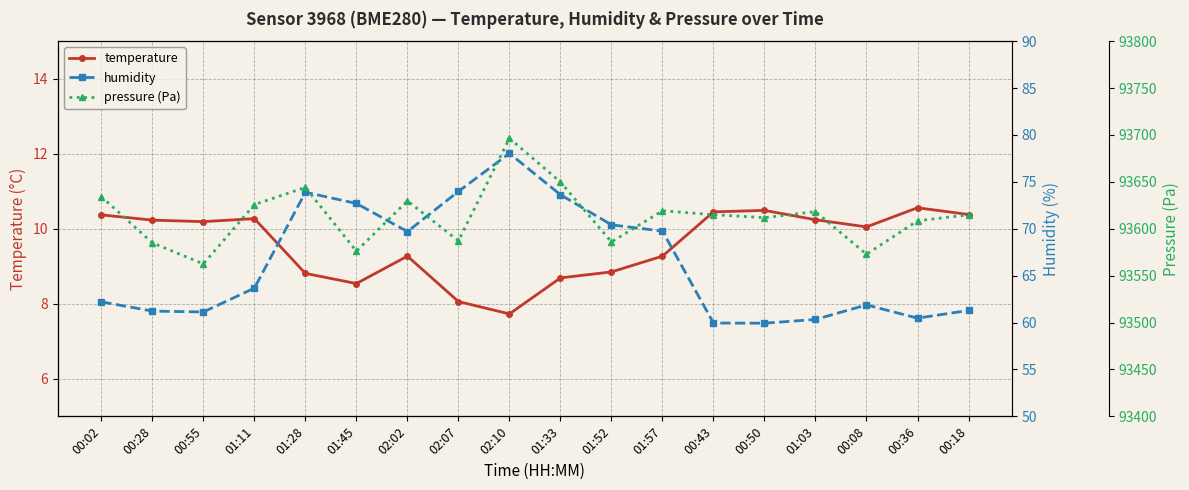

Reading left to right, extract all data points from this chart.

temperature: 00:02=10.4	00:28=10.2	00:55=10.2	01:11=10.3	01:28=8.8	01:45=8.5	02:02=9.3	02:07=8.1	02:10=7.7	01:33=8.7	01:52=8.8	01:57=9.3	00:43=10.4	00:50=10.5	01:03=10.2	00:08=10.1	00:36=10.6	00:18=10.4
humidity: 00:02=62.2	00:28=61.2	00:55=61.1	01:11=63.7	01:28=73.9	01:45=72.7	02:02=69.7	02:07=74.0	02:10=78.0	01:33=73.6	01:52=70.4	01:57=69.8	00:43=60.0	00:50=59.9	01:03=60.3	00:08=61.9	00:36=60.5	00:18=61.3
pressure (Pa): 00:02=93634.3	00:28=93584.9	00:55=93562.6	01:11=93625.8	01:28=93644.1	01:45=93576.1	02:02=93629.7	02:07=93587.1	02:10=93696.4	01:33=93649.9	01:52=93586.0	01:57=93619.2	00:43=93615.0	00:50=93611.8	01:03=93618.2	00:08=93572.8	00:36=93608.5	00:18=93614.9